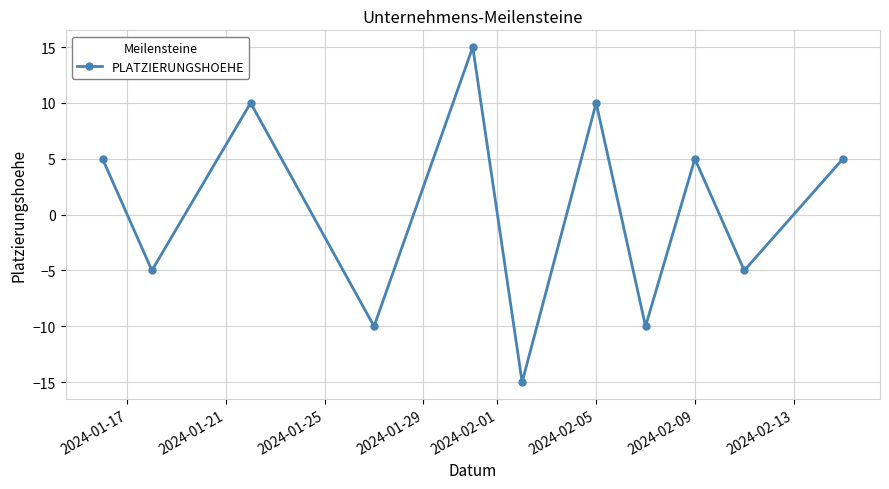

What is the maximum value shown in the chart?

15